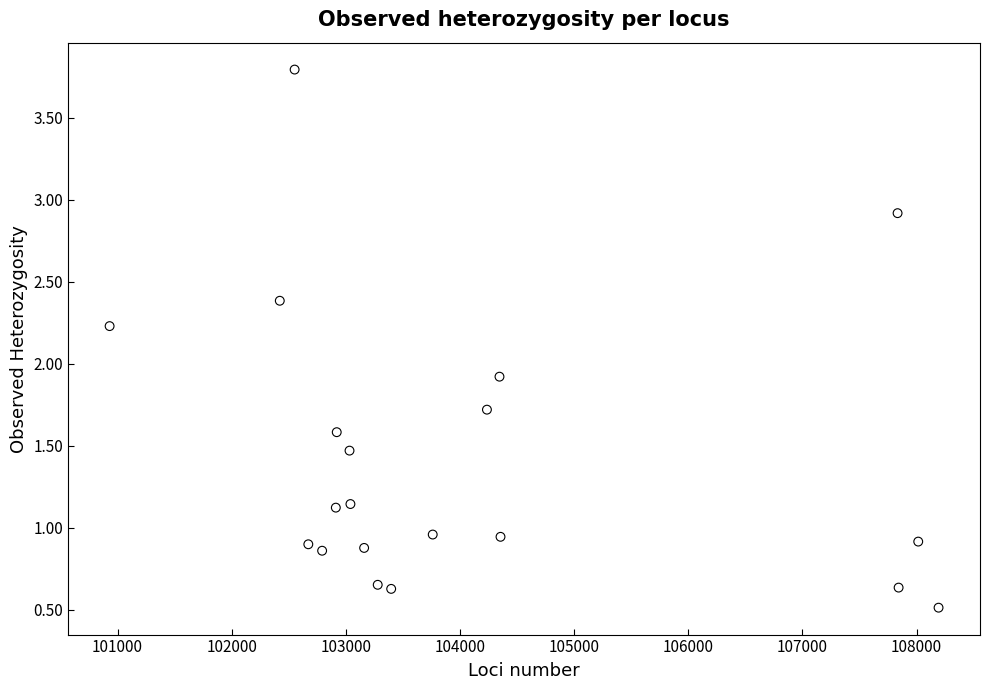

What Y value in the scatter plot is closest to 2?

1.9